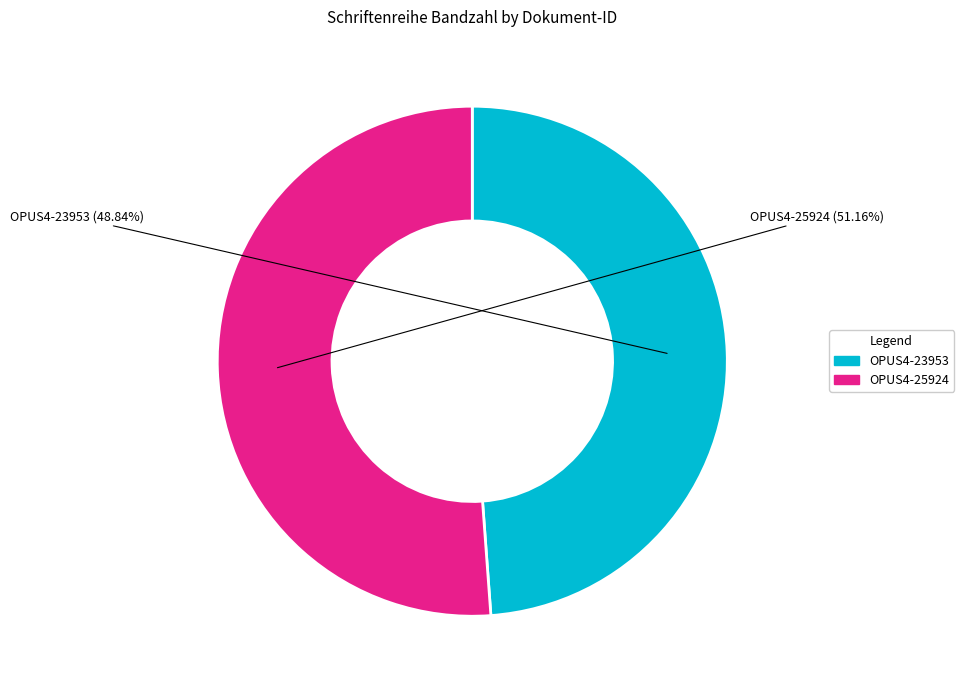

How many slices are in this pie chart?

2